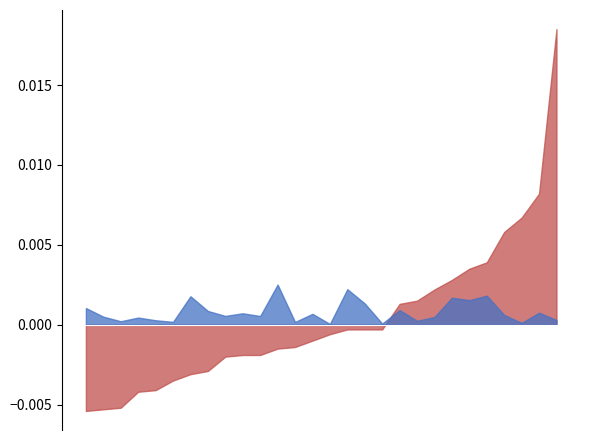

Is it true that col_19 equals 0.0 at 9?

False